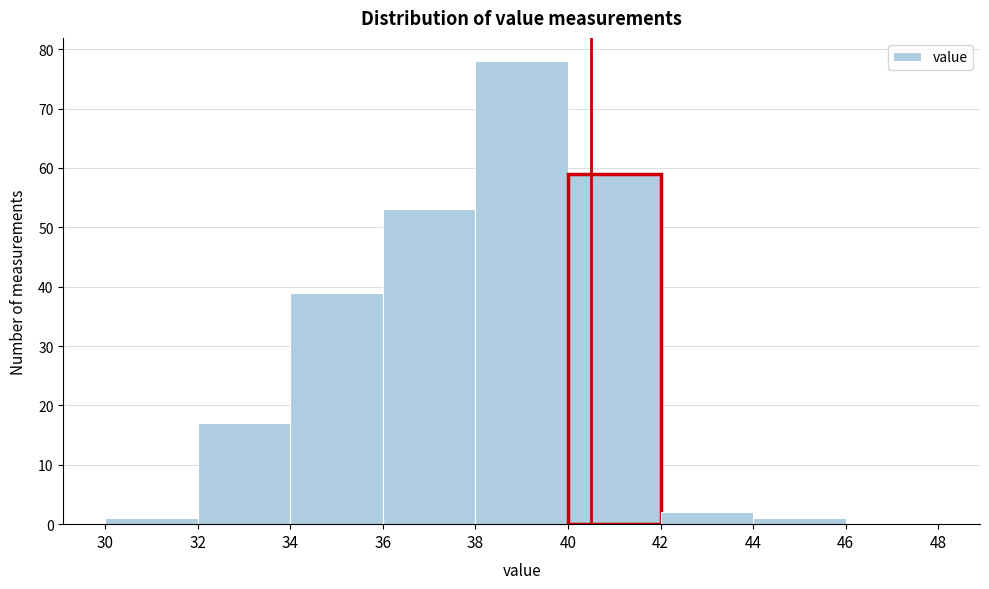

Reading left to right, list every bar in this chart as the range it spans on the x-axis followed by its height. The values are not printed on the chart, so give them approximately, as read against the axis.

30 to 32: 1
32 to 34: 17
34 to 36: 39
36 to 38: 53
38 to 40: 78
40 to 42: 59
42 to 44: 2
44 to 46: 1
46 to 48: 0